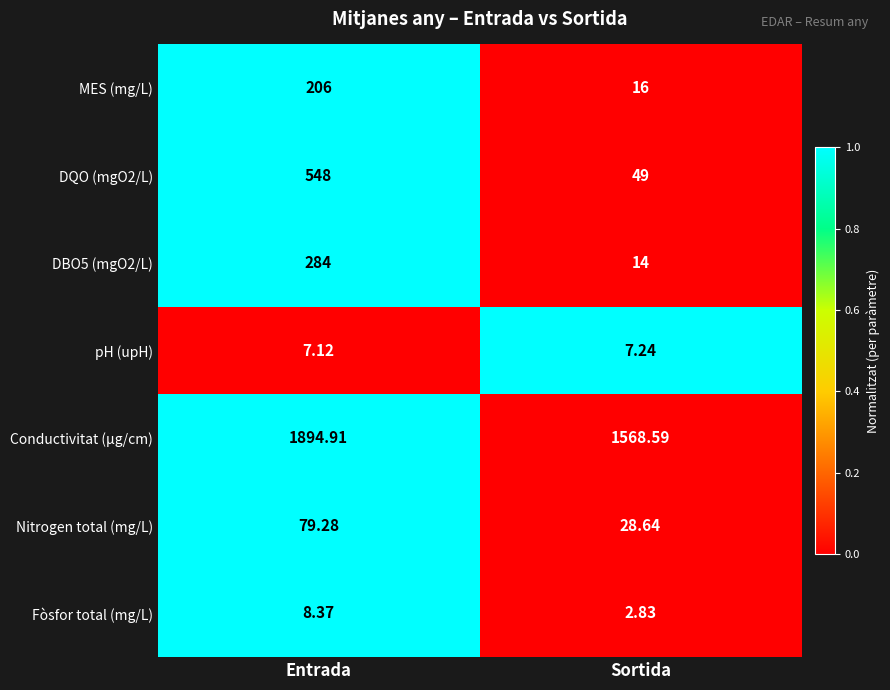

Rank the categories by Conductivitat (µg/cm) value from lowest to highest.

Sortida, Entrada